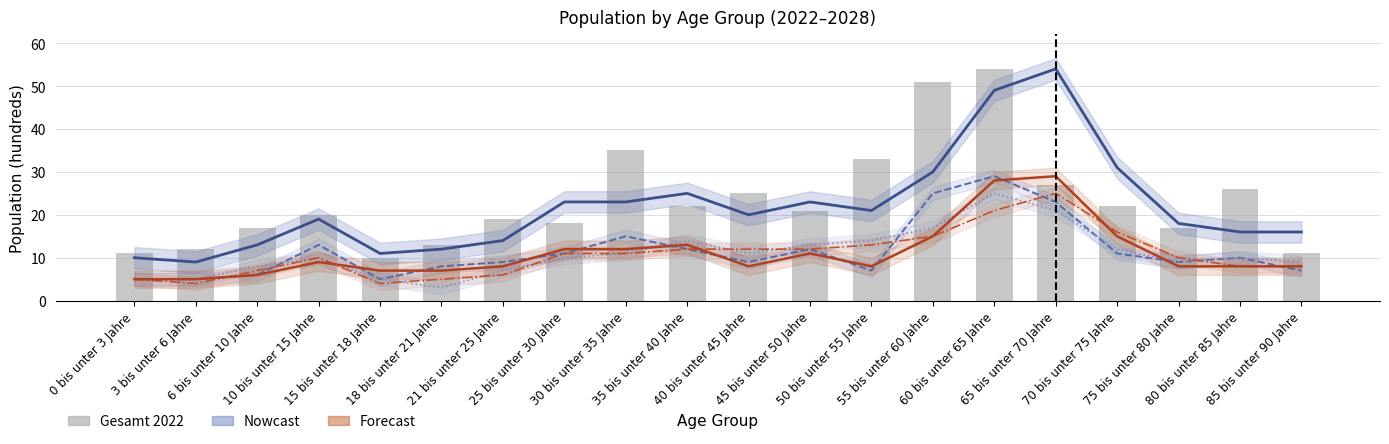

Reading right to left, what are all the values shown in this chart?

Gesamt 2028: 16	16	18	31	54	49	30	21	23	20	25	23	23	14	12	11	19	13	9	10
Männlich 2025: 7	10	9	11	23	29	25	7	12	9	12	15	11	9	8	5	13	6	5	5
Männlich 2028: 8	8	8	15	29	28	15	8	11	8	13	12	12	8	7	7	9	6	5	5
Weiblich 2025: 9	10	9	12	21	25	17	14	13	11	14	11	10	7	3	5	10	8	5	5
Weiblich 2028: 8	8	10	16	25	21	15	13	12	12	12	11	11	6	5	4	10	7	4	5
Gesamt 2022: 11	26	17	22	27	54	51	33	21	25	22	35	18	19	13	10	20	17	12	11